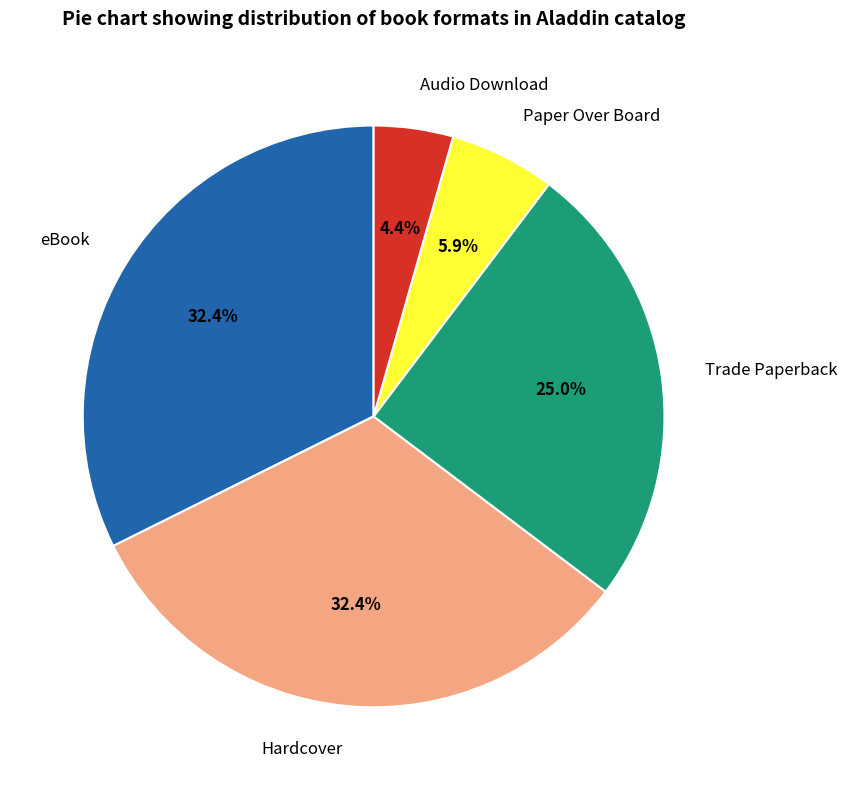

Is the sum of Paper Over Board and Trade Paperback greater than half?

No